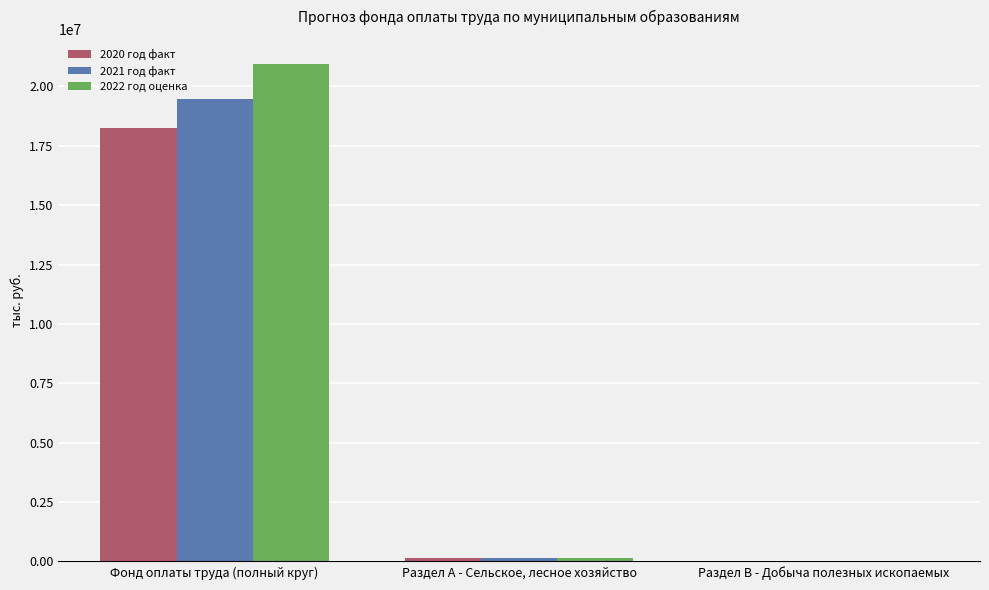

How many categories are shown in the chart?

3